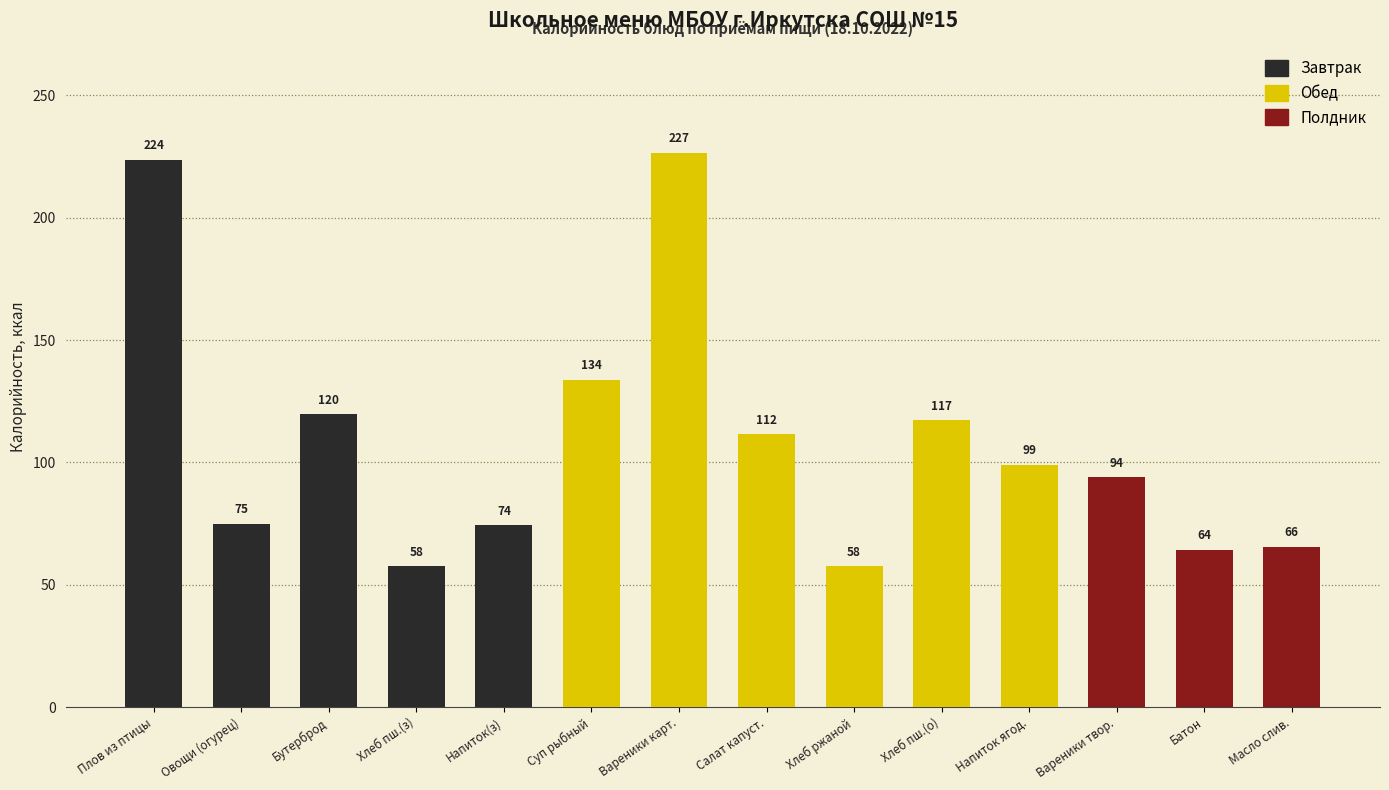

Which label corresponds to the largest value in the chart?

Вареники карт.